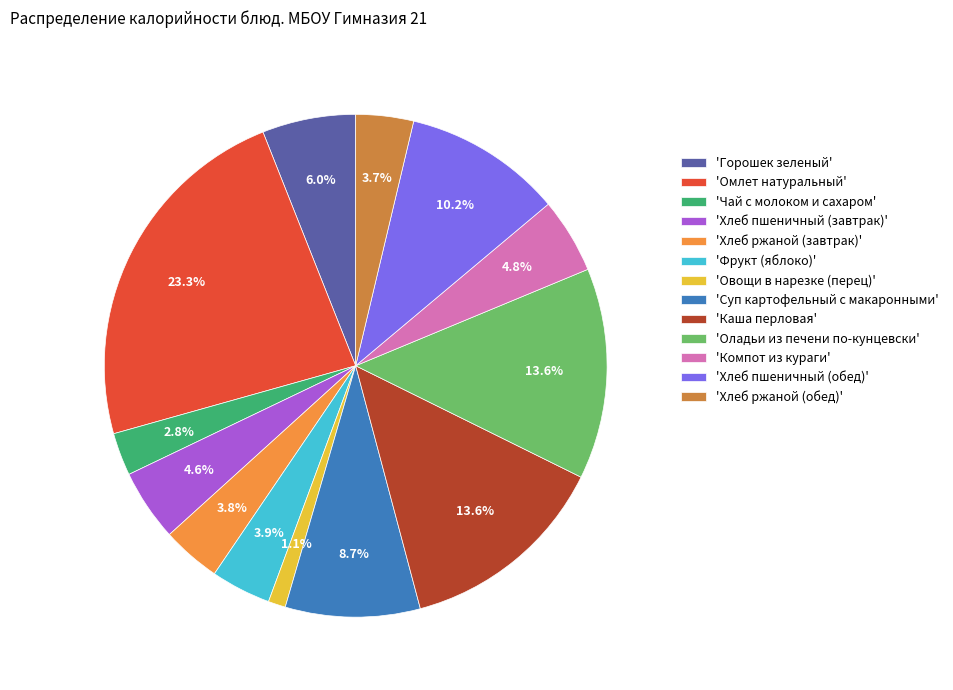

Which category has the biggest portion of the pie?

'Омлет натуральный'